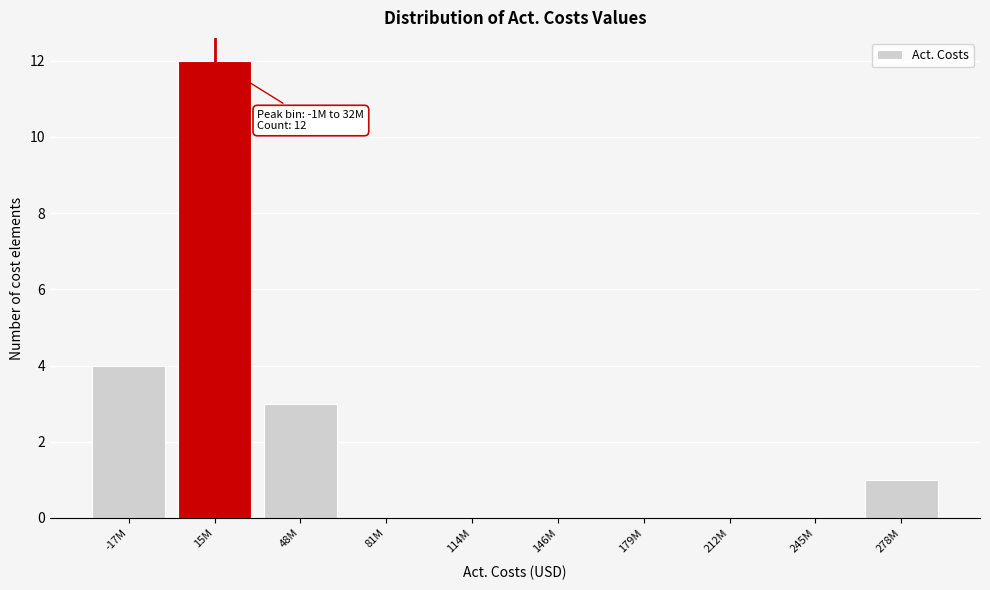

Reading left to right, extract all data points from this chart.

-17M=4	15M=12	48M=3	81M=0	114M=0	146M=0	179M=0	212M=0	245M=0	278M=1